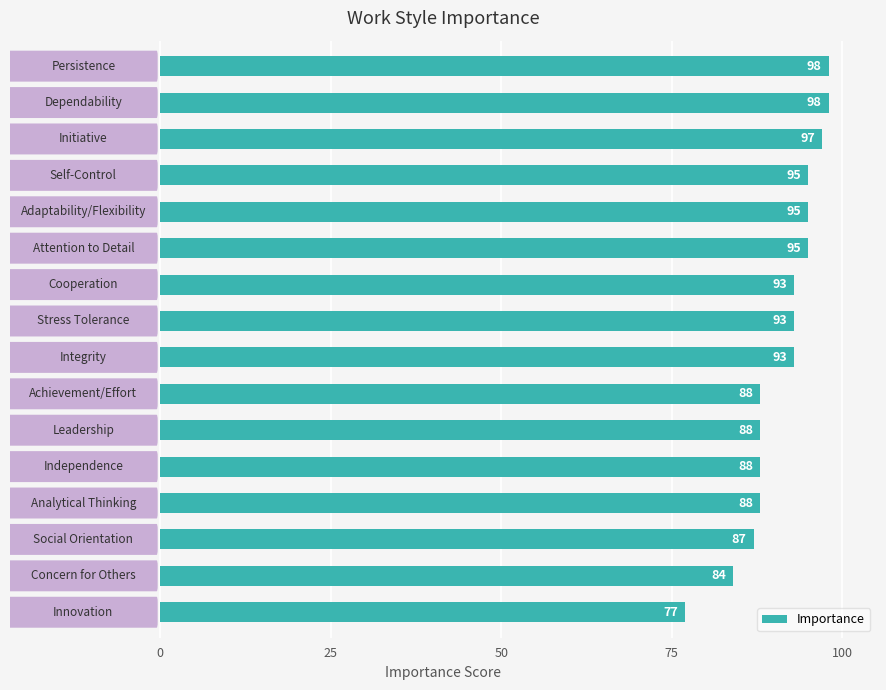

How many categories are shown in the chart?

16